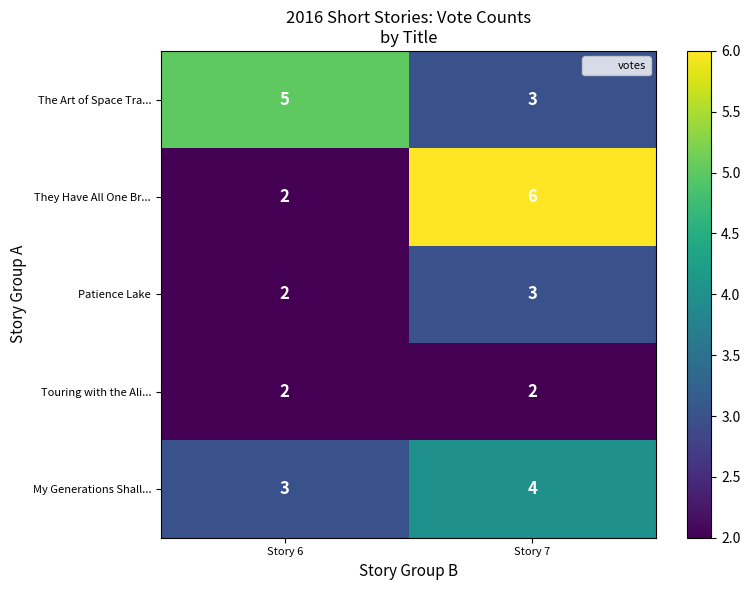

At which category is the sum across all series the highest?

Story 7